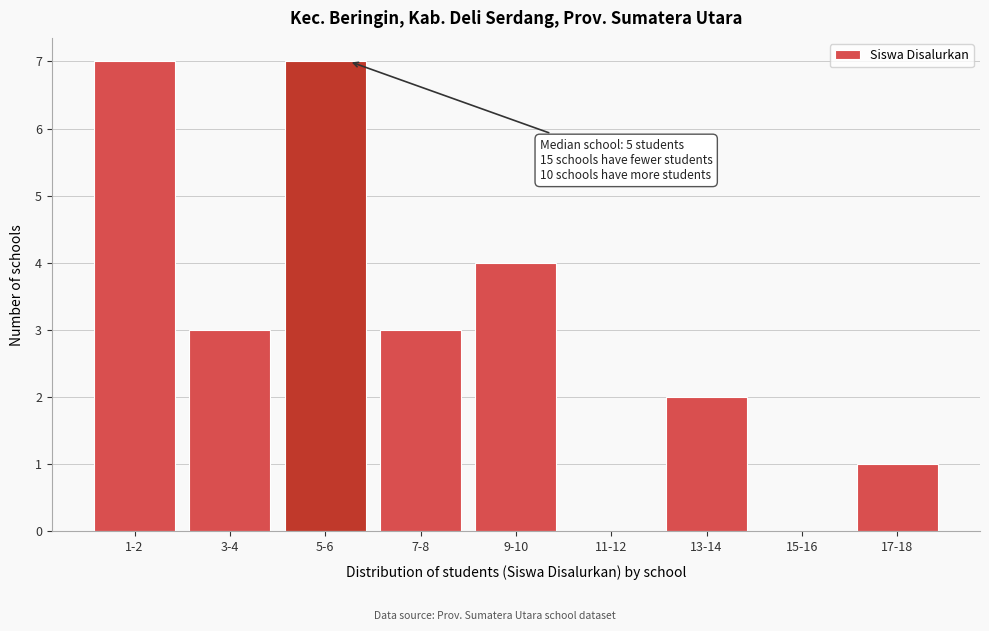

Reading right to left, transcribe all the data shown in this chart.

17-18=1	15-16=0	13-14=2	11-12=0	9-10=4	7-8=3	5-6=7	3-4=3	1-2=7